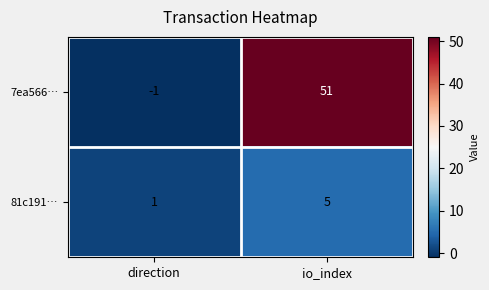

What is the sum of the 81c191… values at io_index and direction?

6